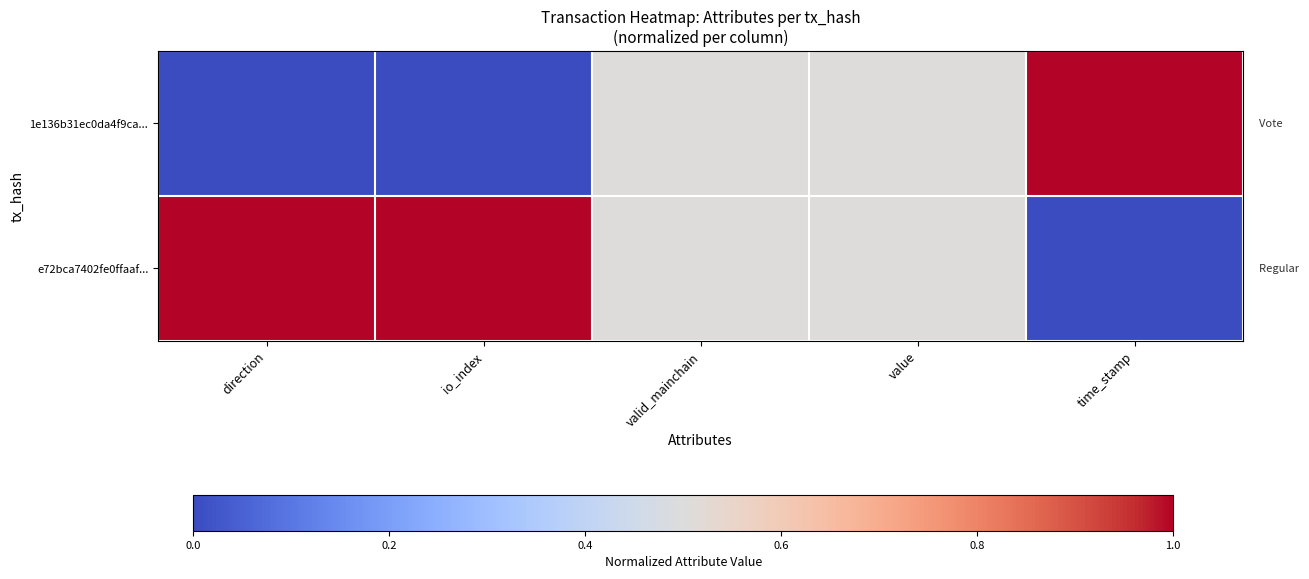

At how many categories does at least one series exceed 0?

5